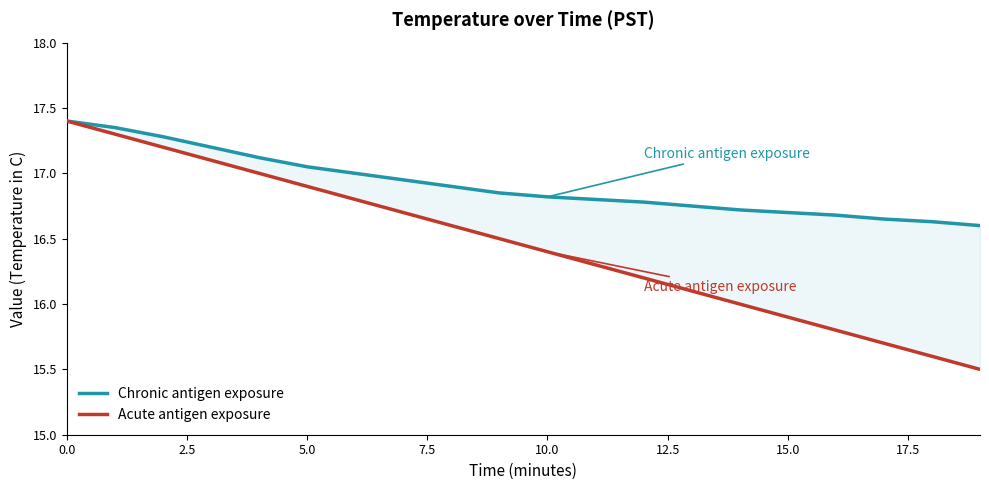

True or false: Chronic antigen exposure and Acute antigen exposure cross at least once.

False